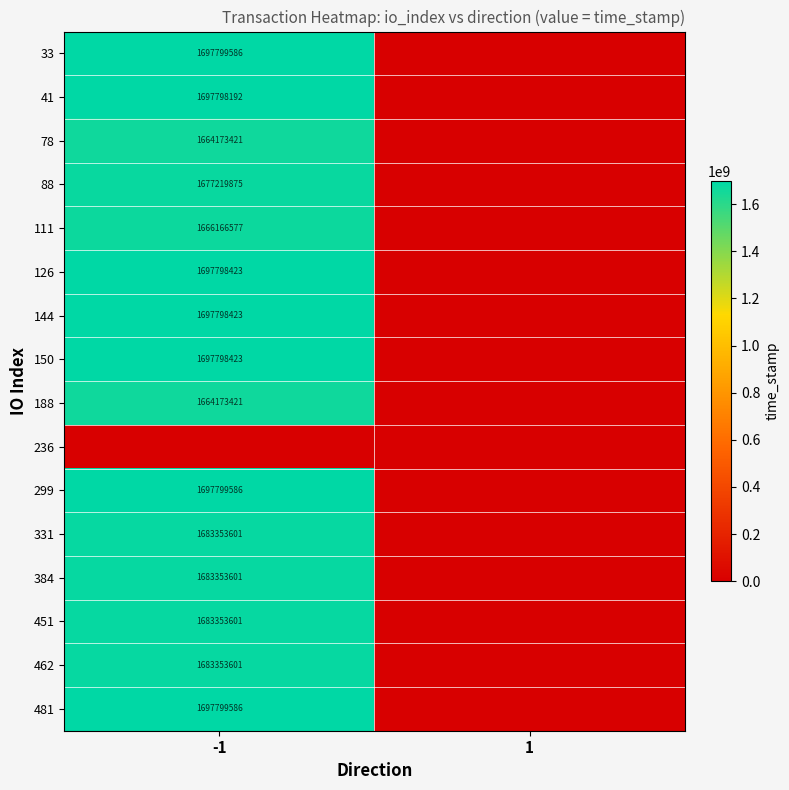

True or false: 41 has a value of 1697798192 at -1.

True